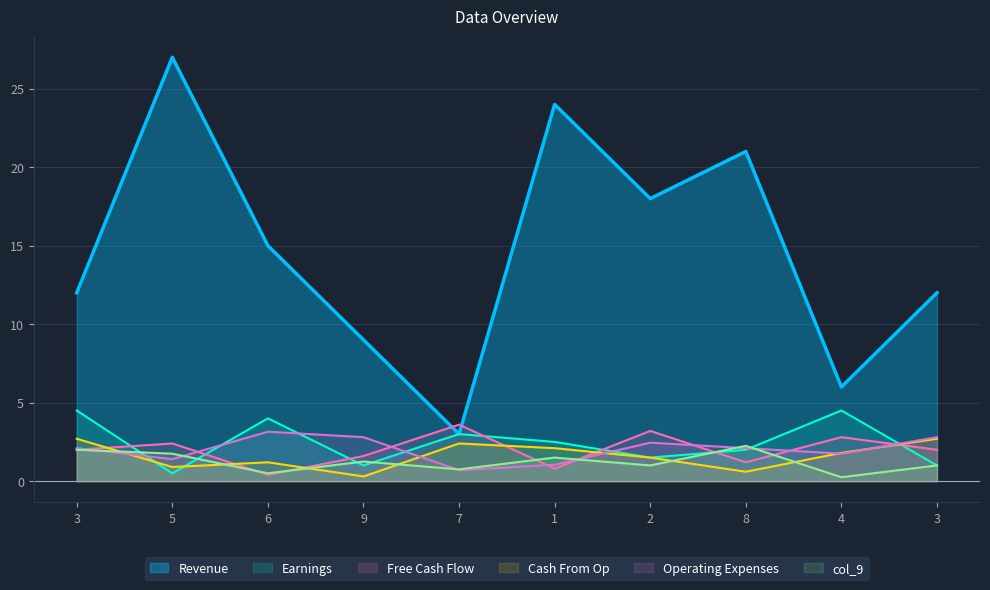

At which label is col_5 closest to 15?

6